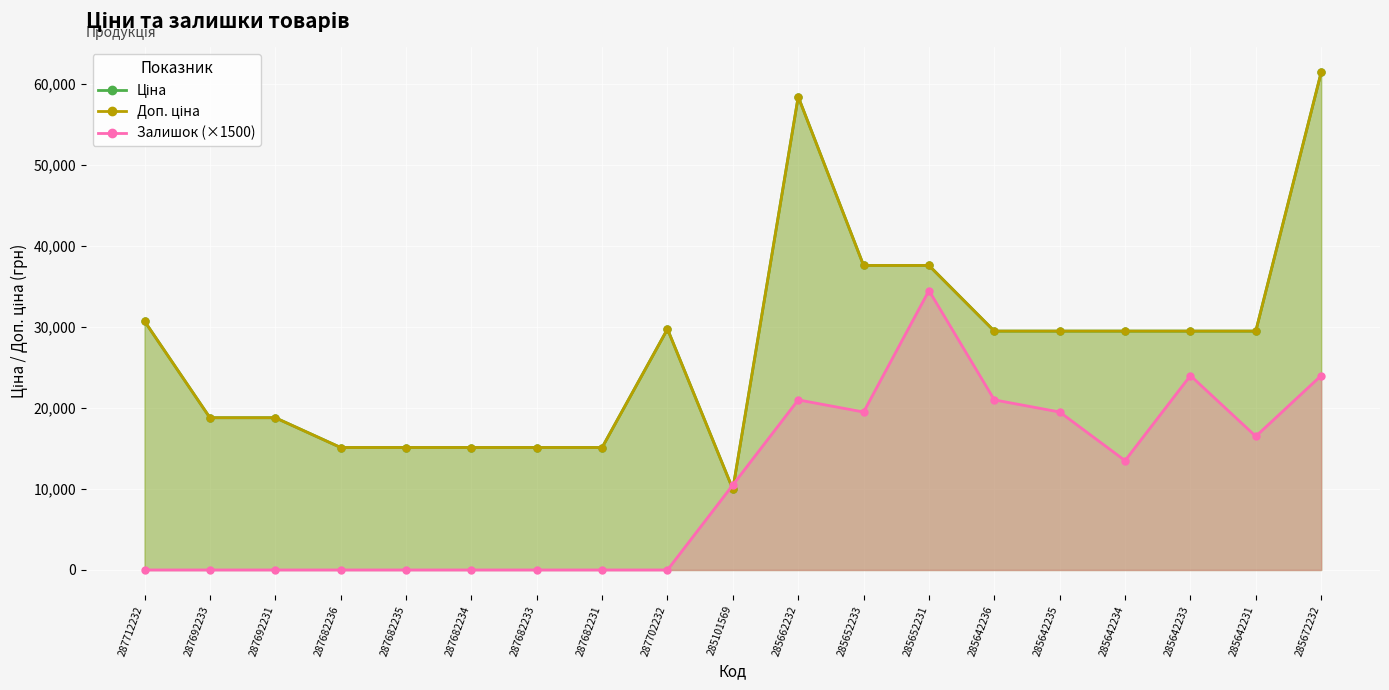

What is the label of the 13th point from the right?

287682233